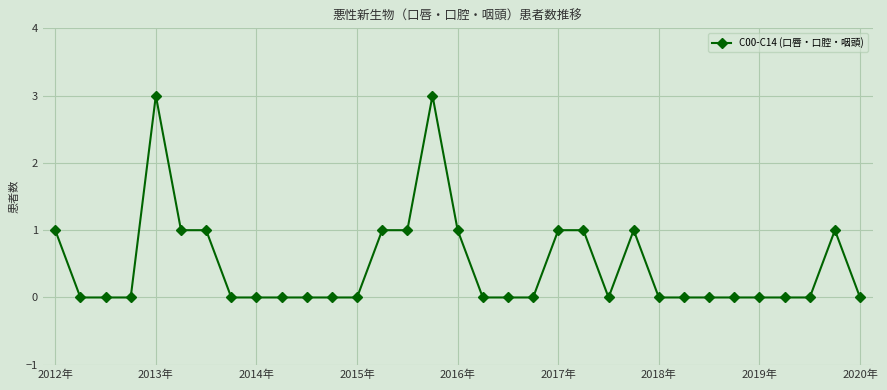

True or false: there are more than 2 points higher than both neighbors.

True